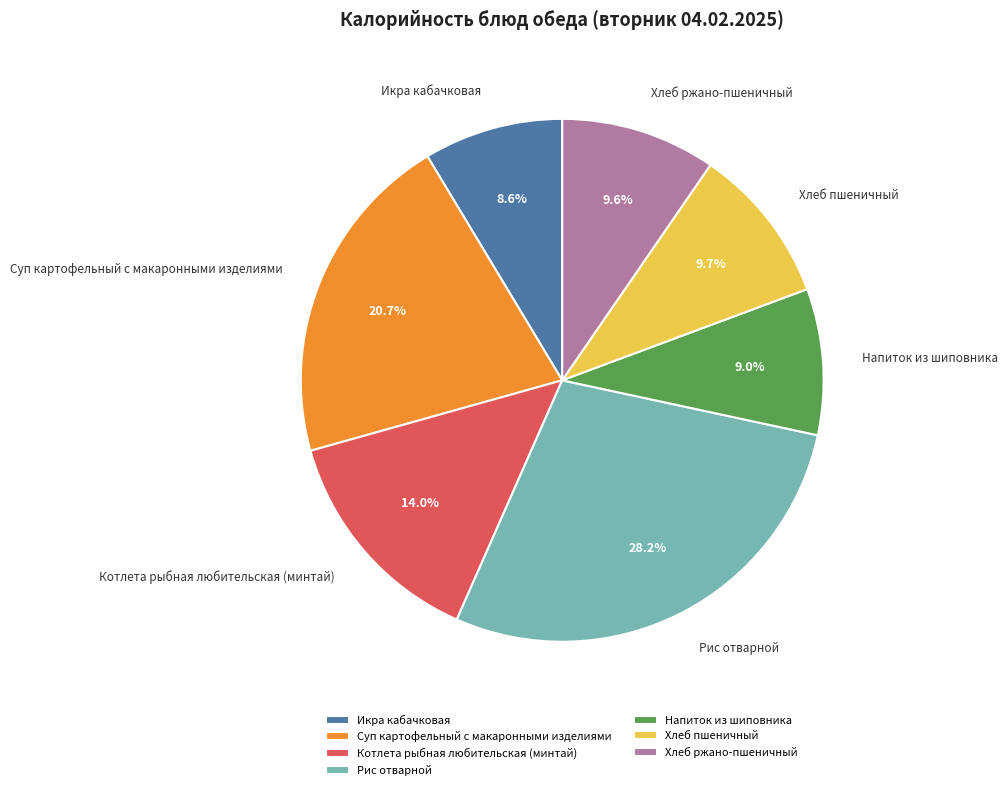

Is the sum of Напиток из шиповника and Хлеб ржано-пшеничный greater than half?

No